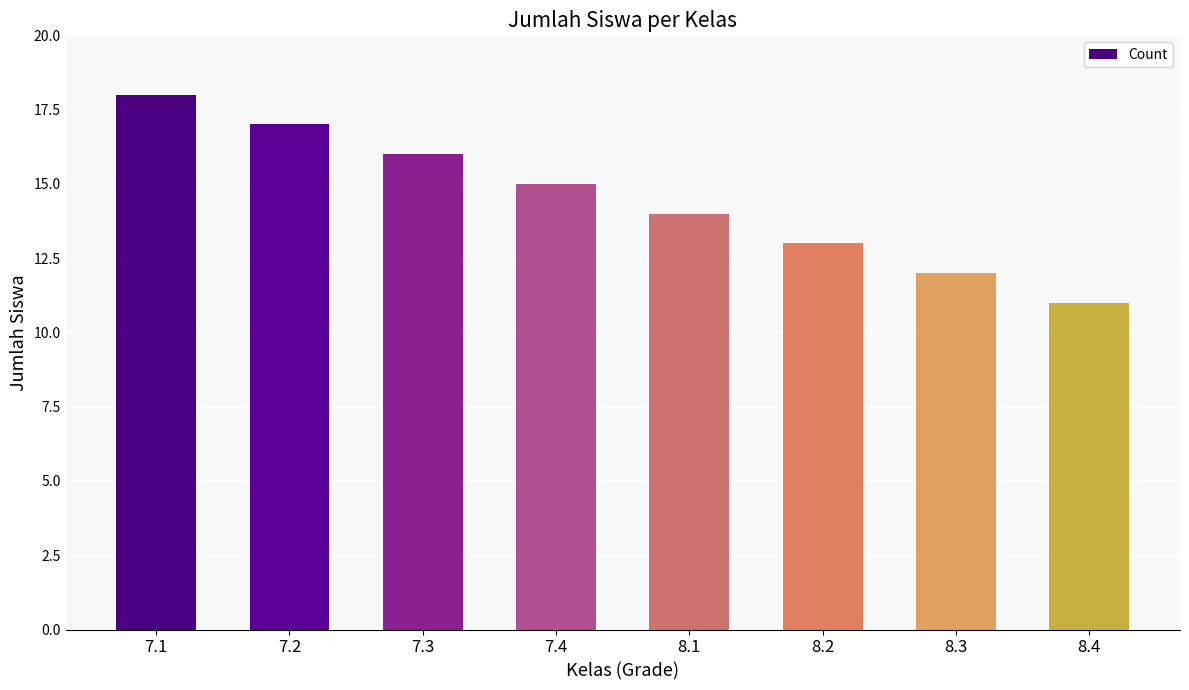

Is it true that the value at 8.3 is 5?

False